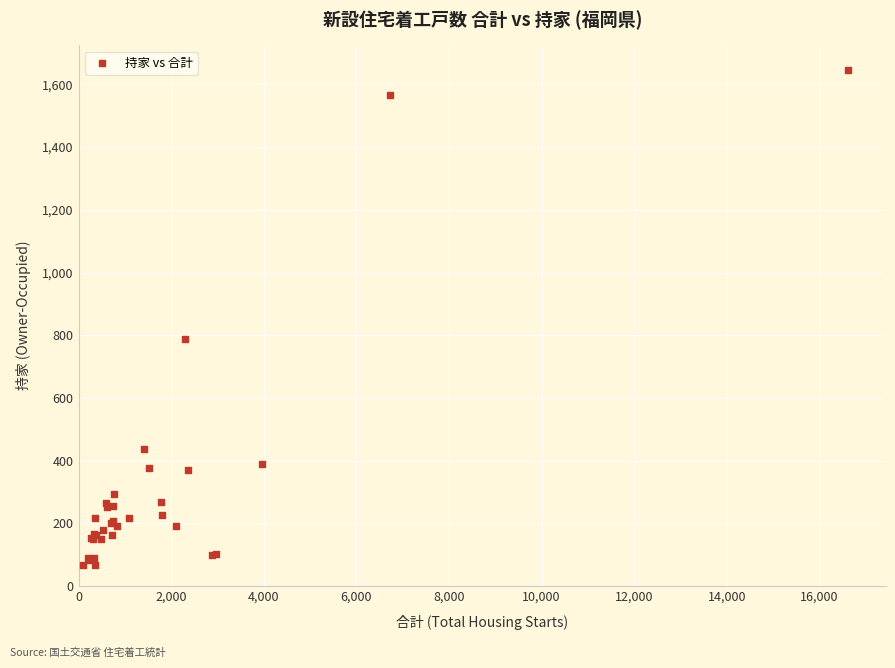

What Y value in the scatter plot is closest to 857?

789